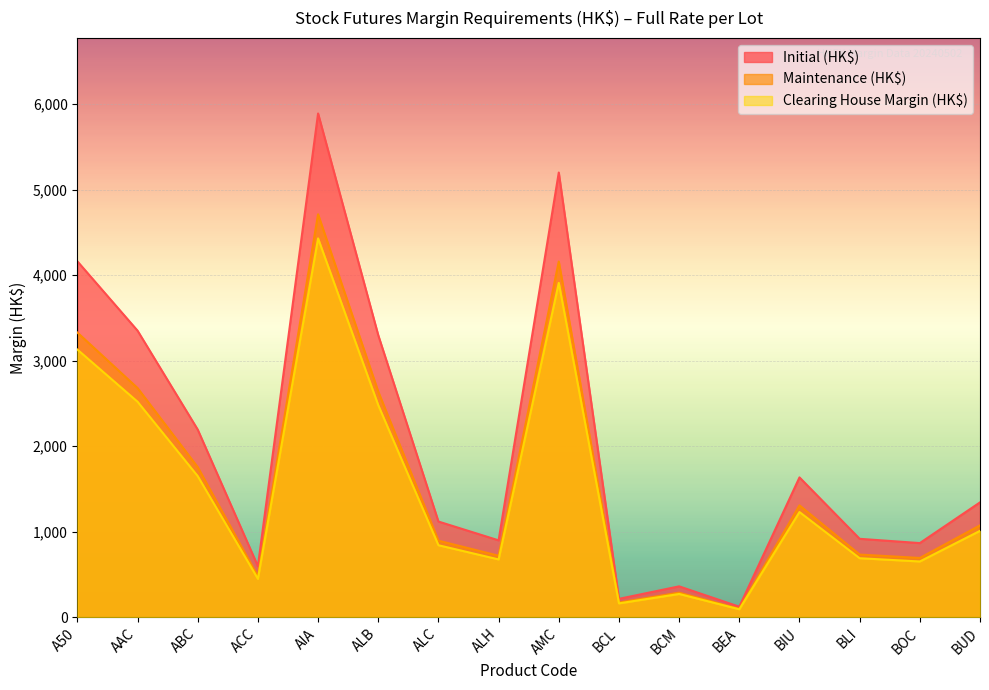

Between ABC and BIU, which series saw the biggest shift?

Initial (HK$)